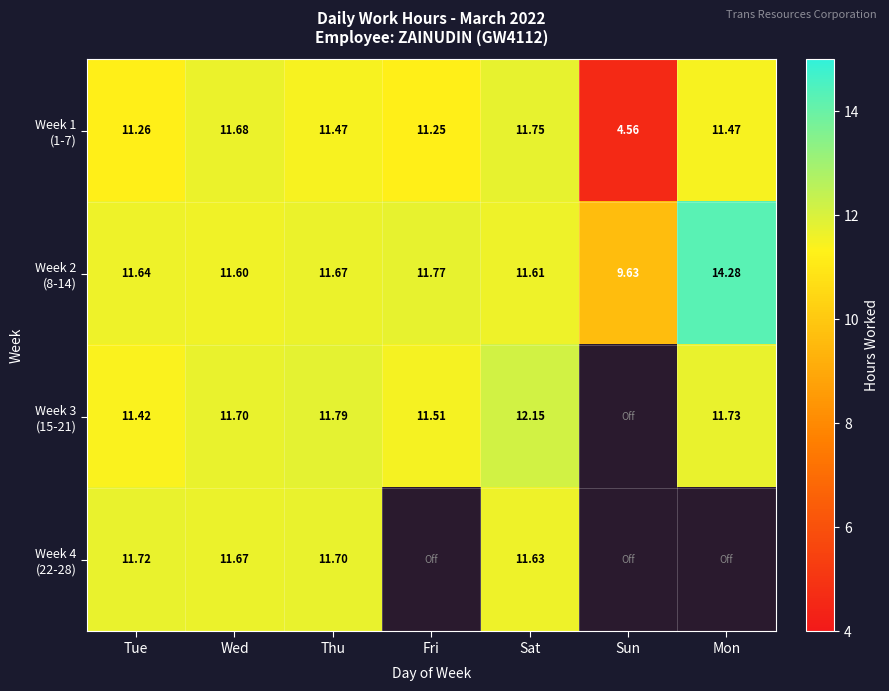

At how many categories does at least one series exceed 13?

1